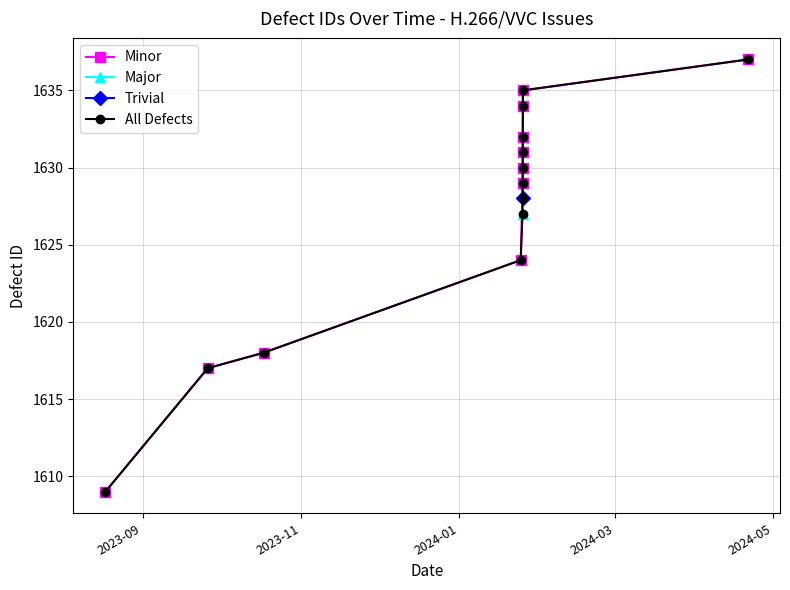

How many data points are above 1629?

6